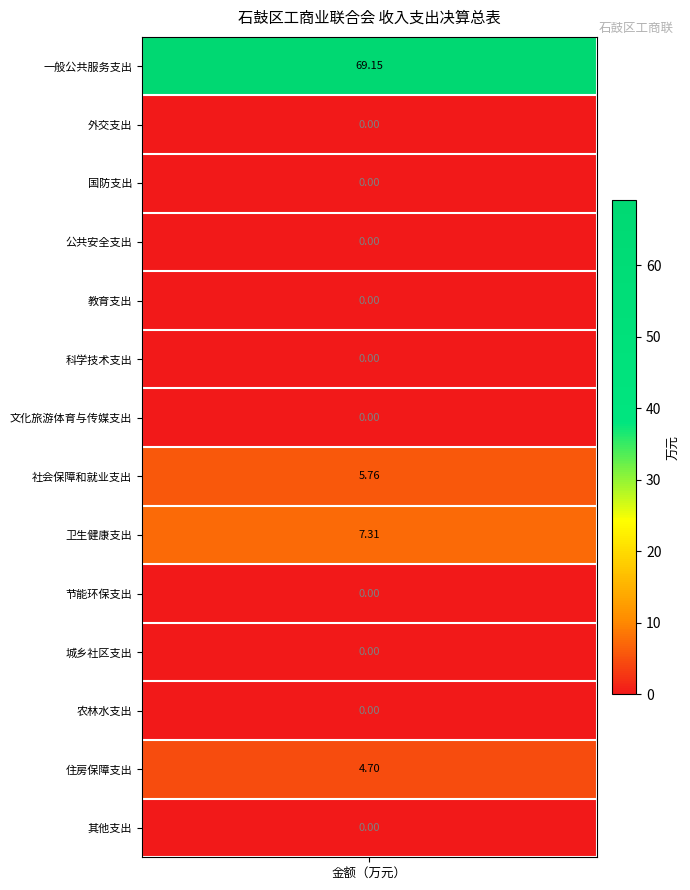

The chart shows a value of 0.0 at 13. True or false?

True